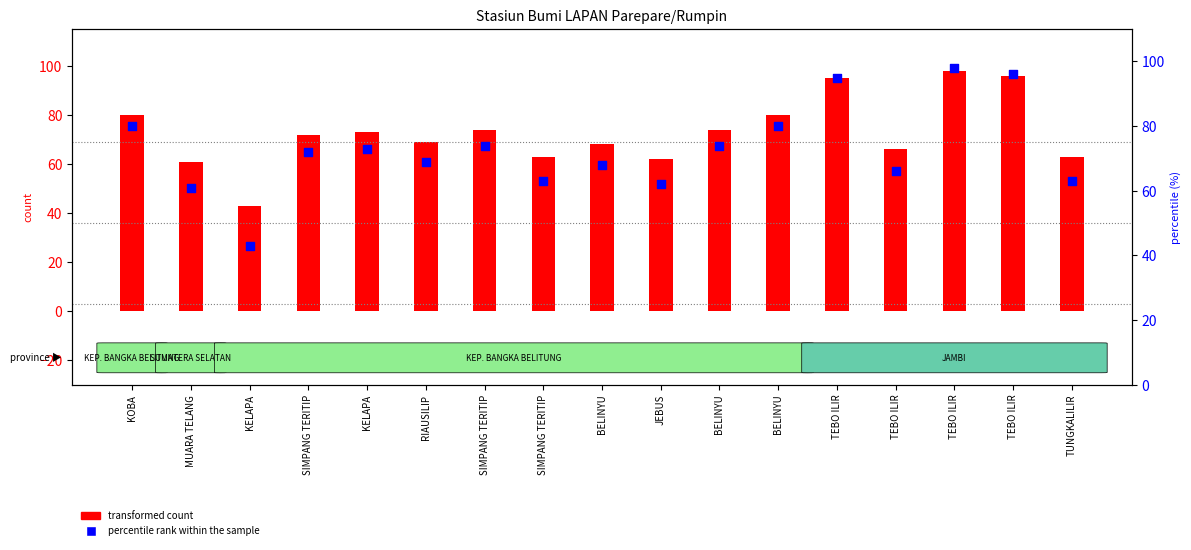

At how many categories does at least one series exceed 55?

16